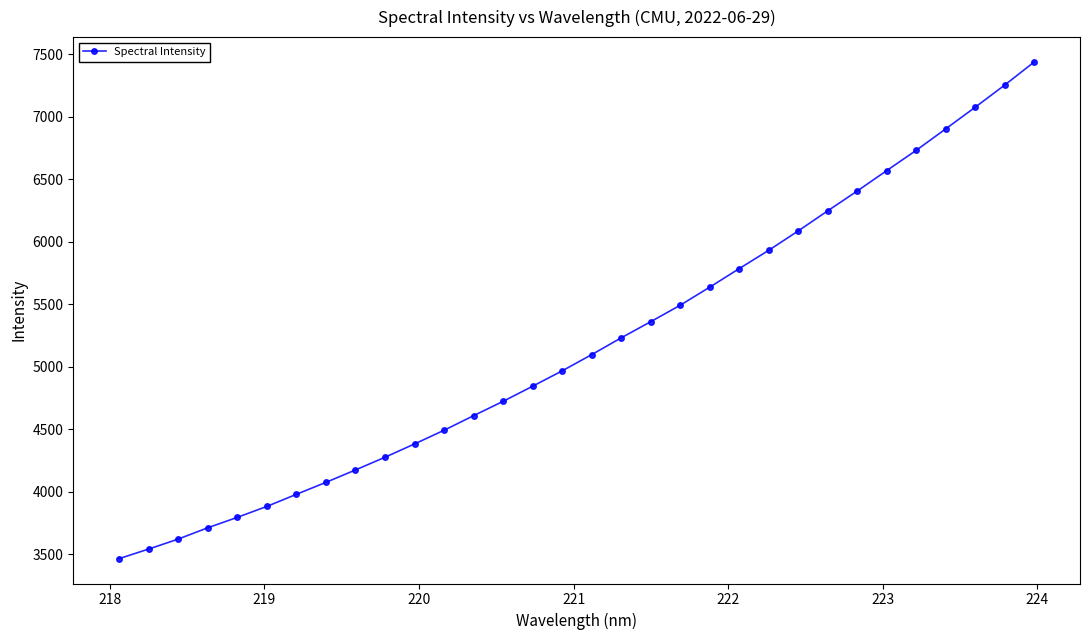

What is the value of the 20th point from the left?

5492.1